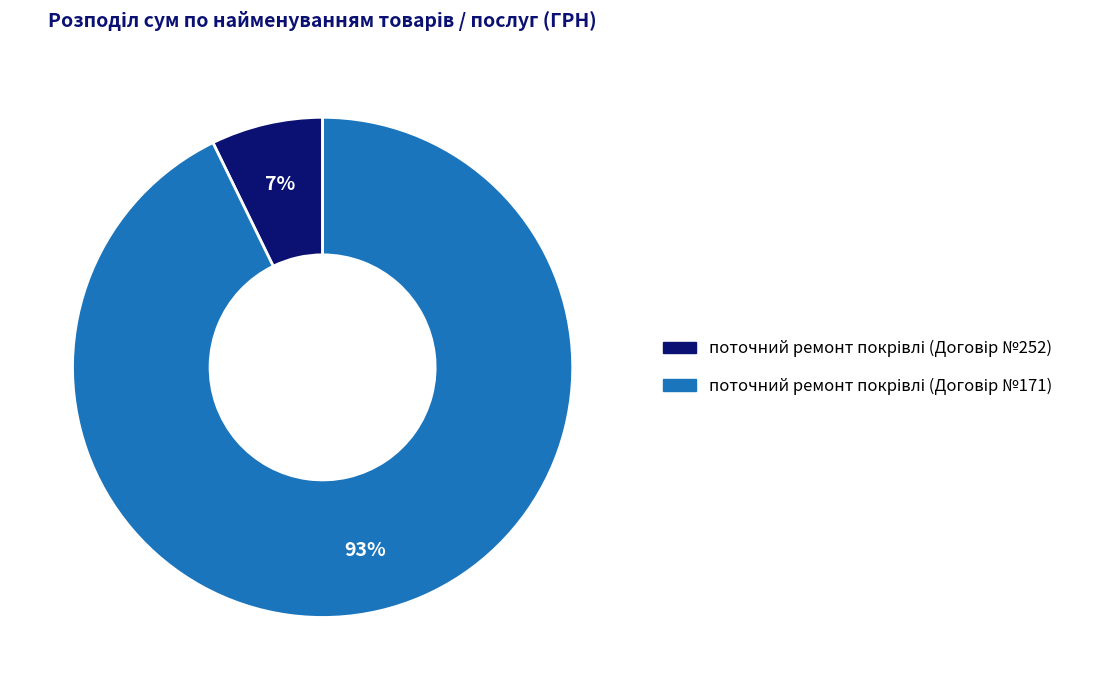

To the nearest percent, what is the average slice percentage?

50%